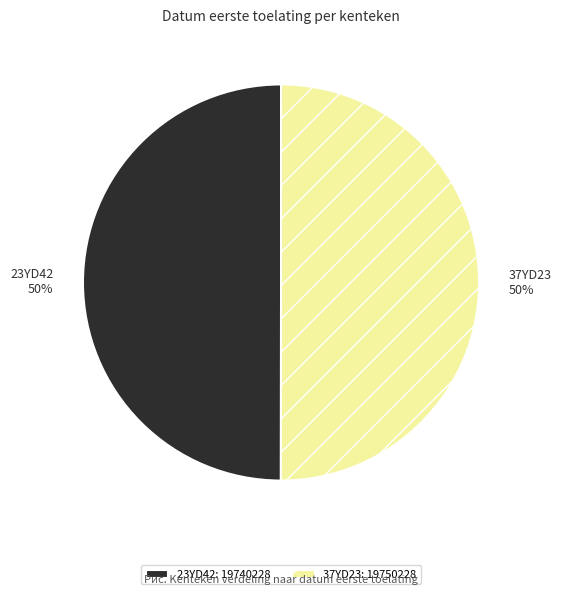

Is the sum of 23YD42 and 37YD23 greater than half?

Yes